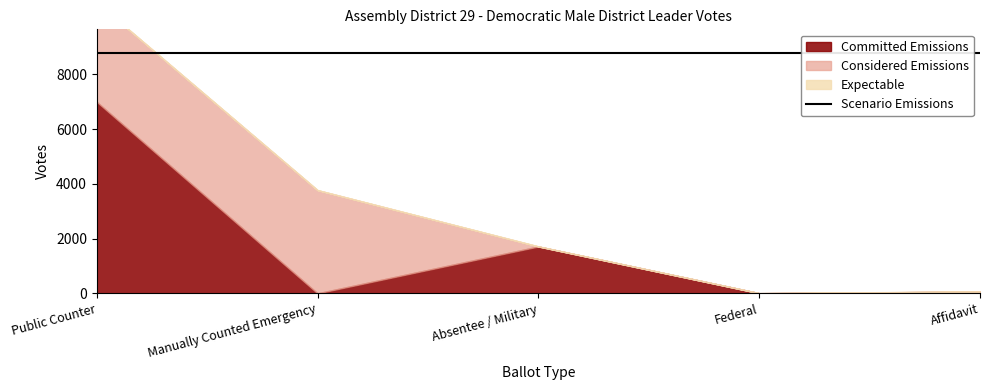

List the labels in order of Scenario Emissions value, smallest first.

Public Counter, Manually Counted Emergency, Absentee / Military, Federal, Affidavit